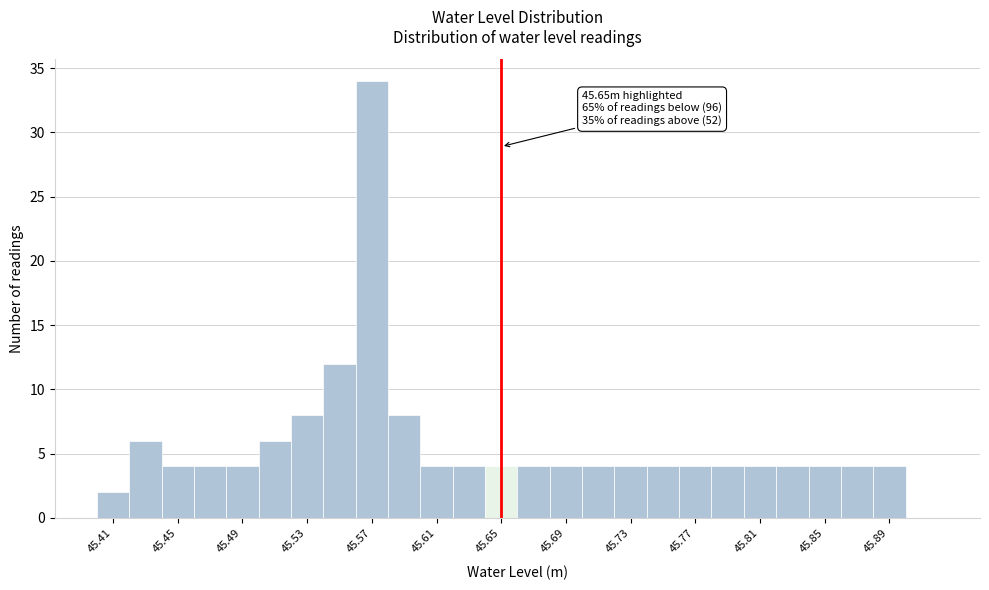

Which range on the x-axis has the tallest bar?

45.56 to 45.58